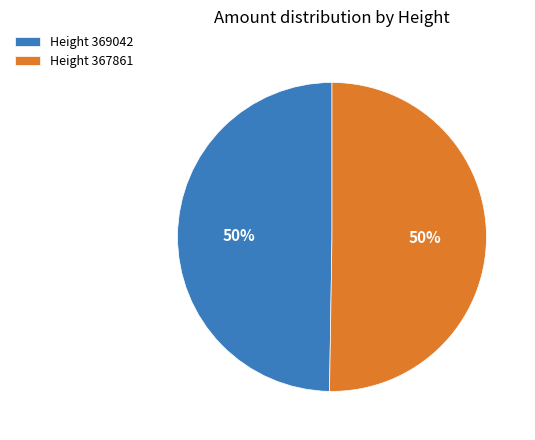

What percentage is the Height 369042 slice, to the nearest percent?

50%